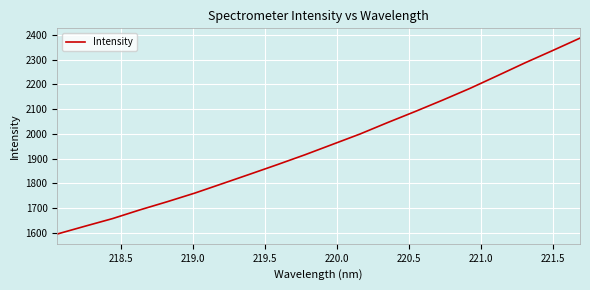

What is the difference between the maximum and minimum values?

793.7